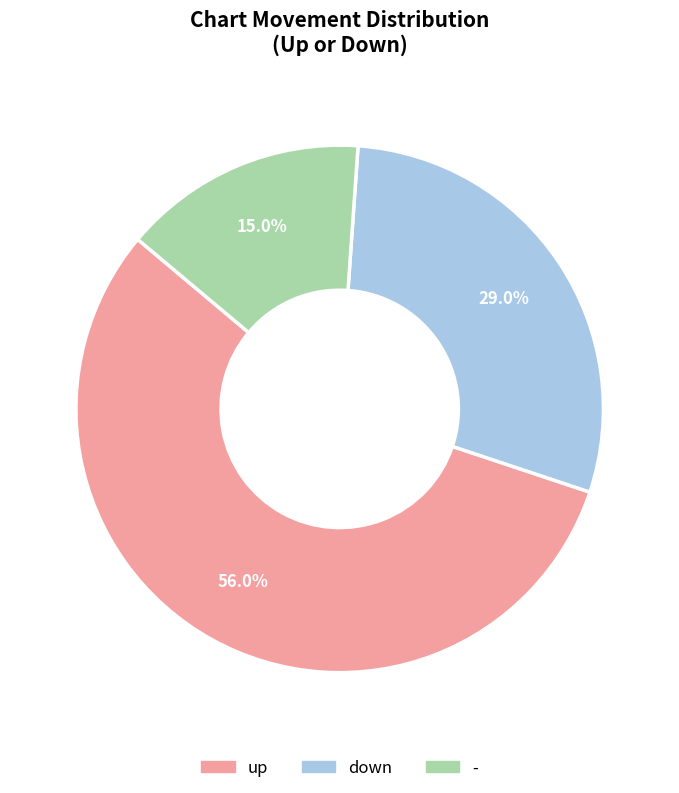

The down slice represents 22% of the pie. True or false?

False